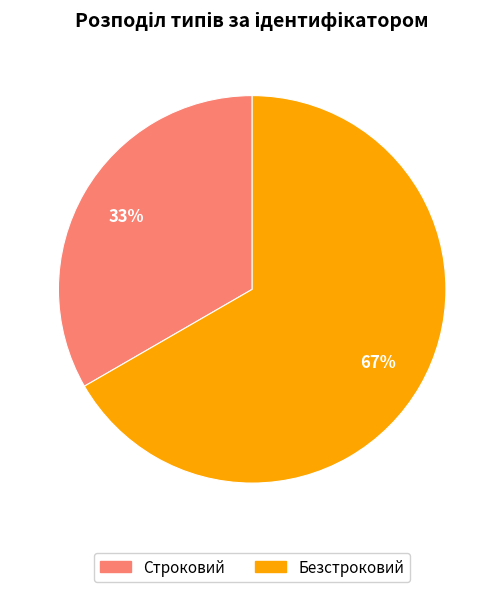

What is the largest slice in the pie chart?

Безстроковий